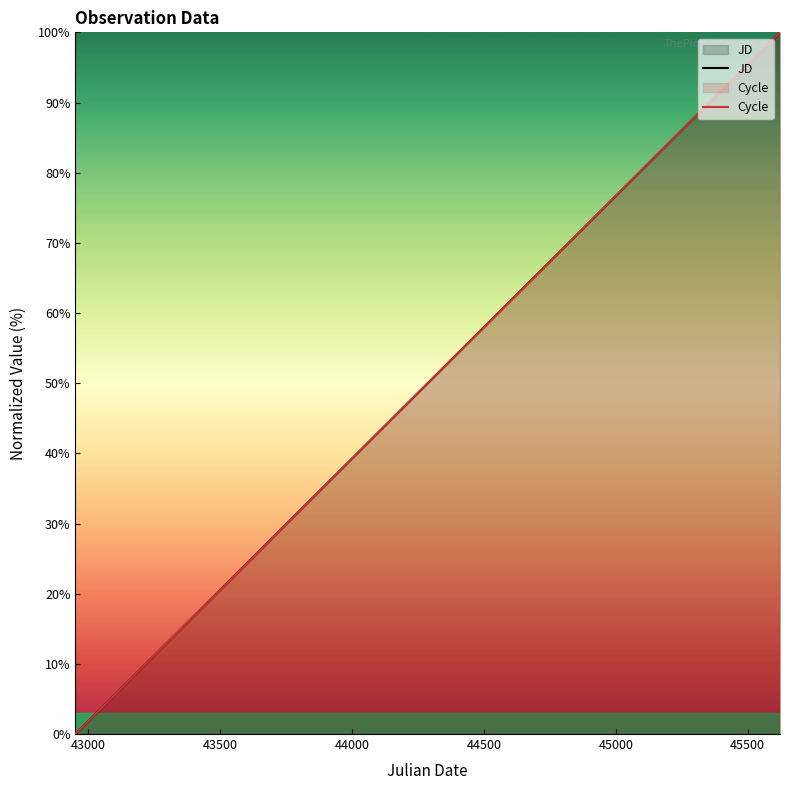

What is the greatest value displayed?

100.0